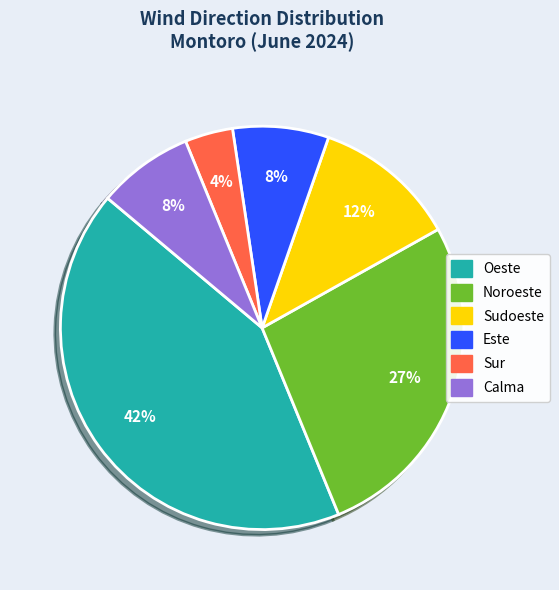

Approximately how many times larger is the value at Sudoeste compared to Calma?

1.5